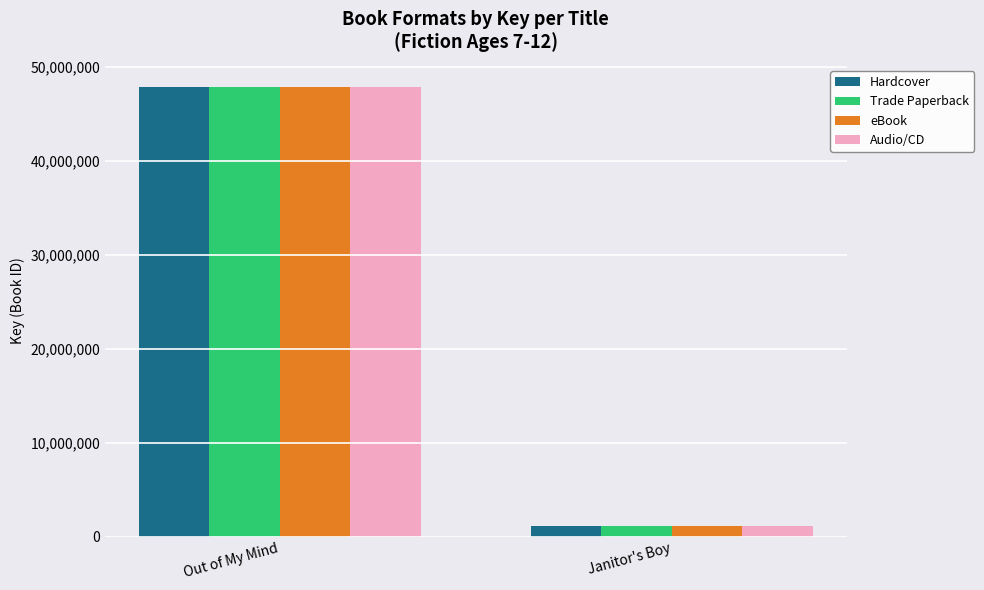

The value of Hardcover at Janitor's Boy is 1143809. True or false?

True